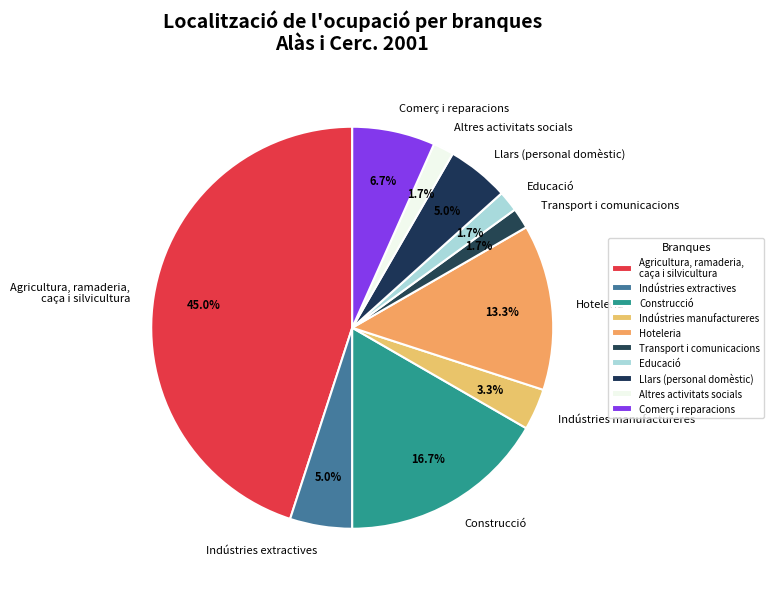

The Altres activitats socials slice represents 14% of the pie. True or false?

False